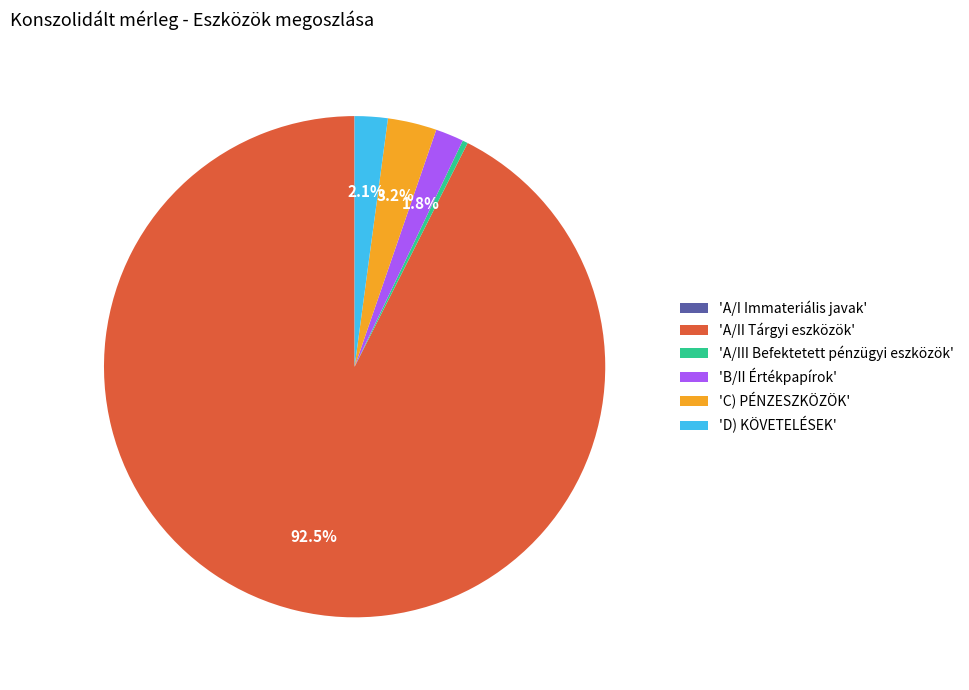

Is there a majority slice in this chart?

Yes